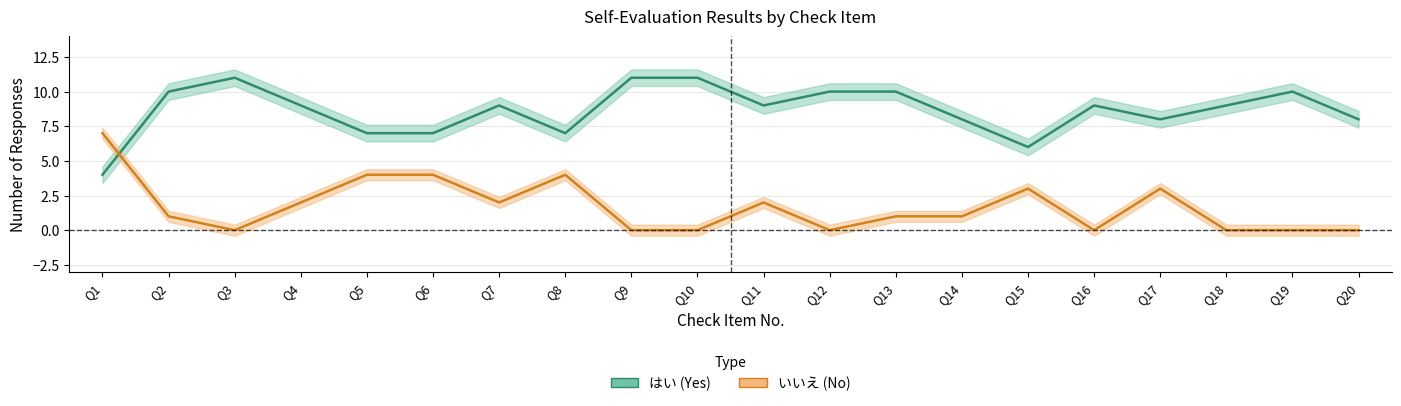

At which label is はい closest to 7?

Q5